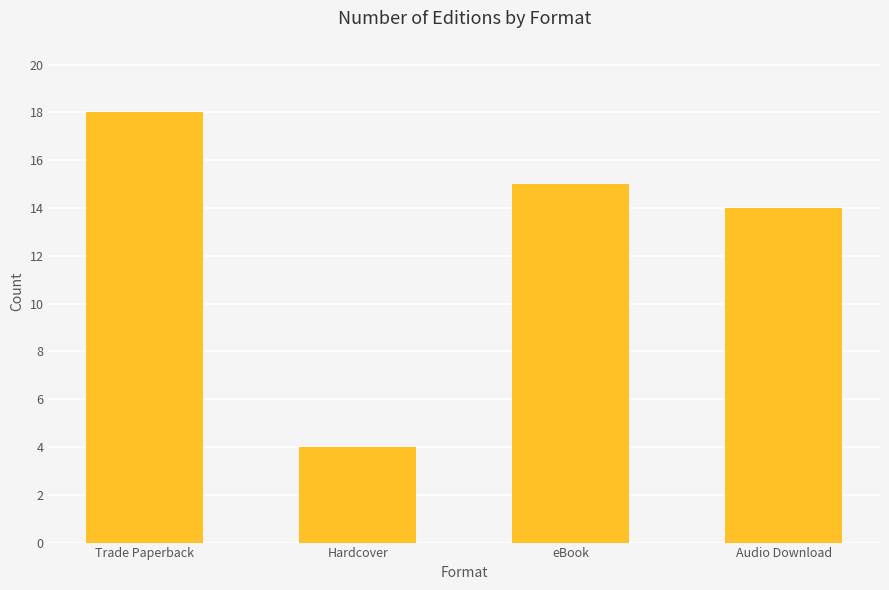

List the labels in order of value, largest first.

Trade Paperback, eBook, Audio Download, Hardcover